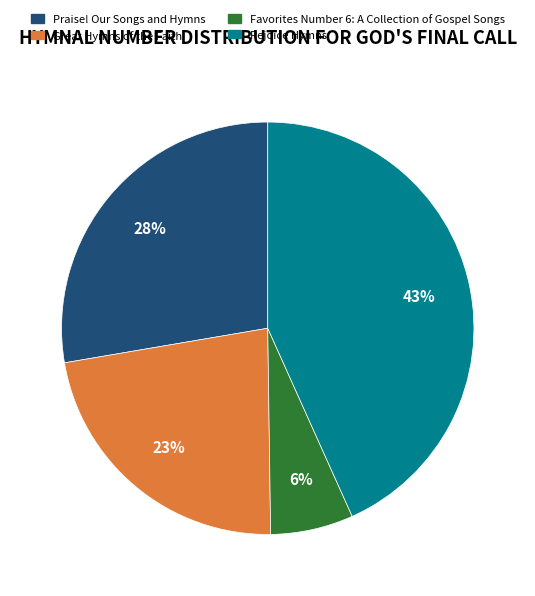

Which has a higher value, Rejoice Hymns or Favorites Number 6: A Collection of Gospel Songs?

Rejoice Hymns